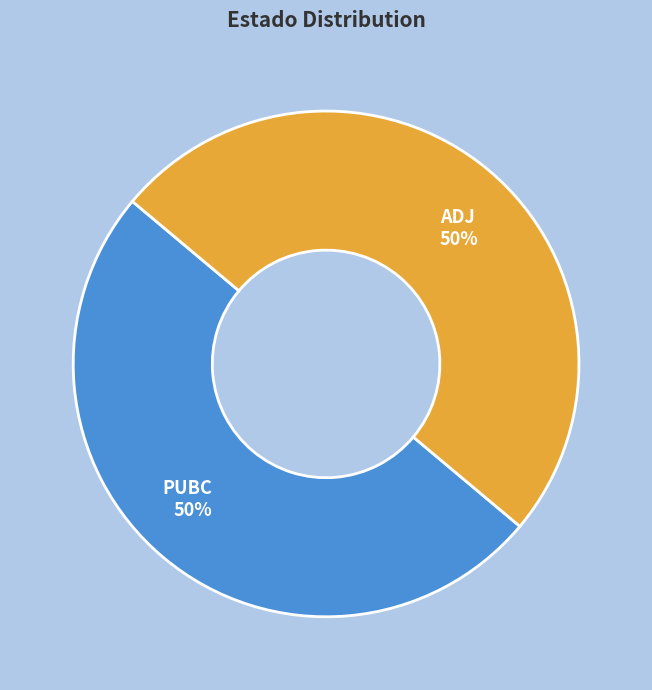

How many slices are in this pie chart?

2